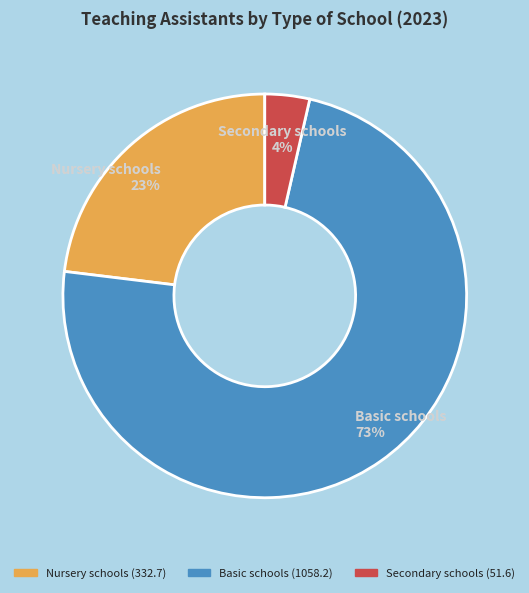

Between Basic schools and Nursery schools, which is larger?

Basic schools